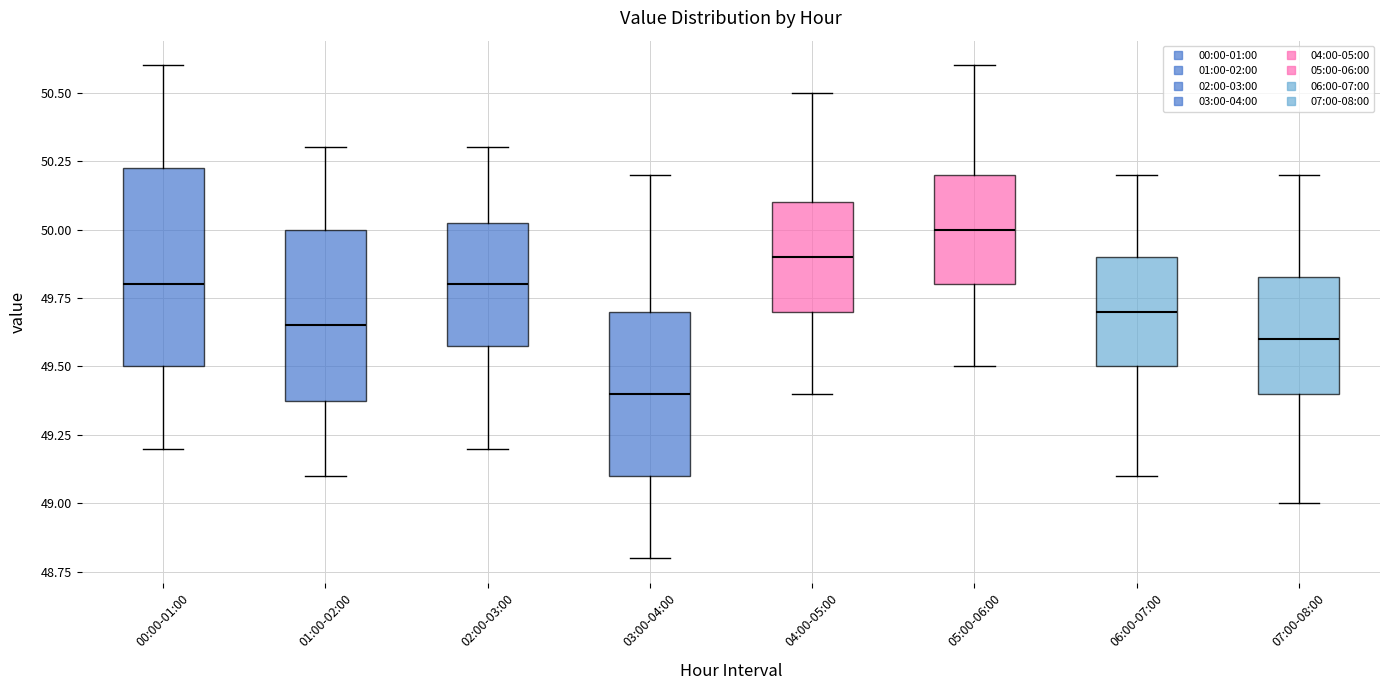

Reading left to right, read every box against the y-axis: the position of its median line, the range the box covers, and the ends of its whiskers. The values are not printed on the chart, so give them approximately, as read against the axis.

00:00-01:00: median 49.80, box 49.50 to 50.25, whiskers 49.20 to 50.60
01:00-02:00: median 49.65, box 49.40 to 50.00, whiskers 49.10 to 50.30
02:00-03:00: median 49.80, box 49.60 to 50.05, whiskers 49.20 to 50.30
03:00-04:00: median 49.40, box 49.10 to 49.70, whiskers 48.80 to 50.20
04:00-05:00: median 49.90, box 49.70 to 50.10, whiskers 49.40 to 50.50
05:00-06:00: median 50.00, box 49.80 to 50.20, whiskers 49.50 to 50.60
06:00-07:00: median 49.70, box 49.50 to 49.90, whiskers 49.10 to 50.20
07:00-08:00: median 49.60, box 49.40 to 49.85, whiskers 49.00 to 50.20